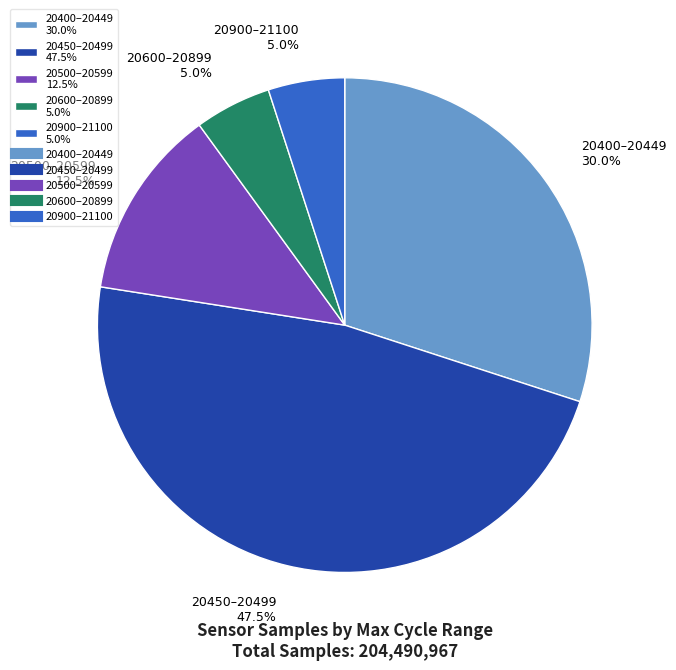

To the nearest percent, what is the average slice percentage?

20%